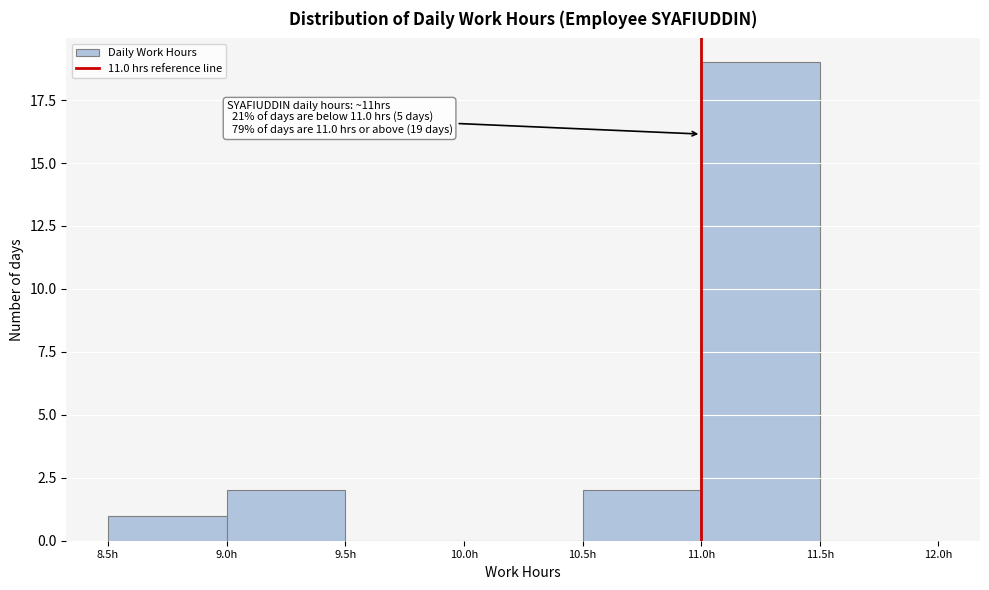

Over which range of the x-axis is the bar tallest?

11.0 to 11.5